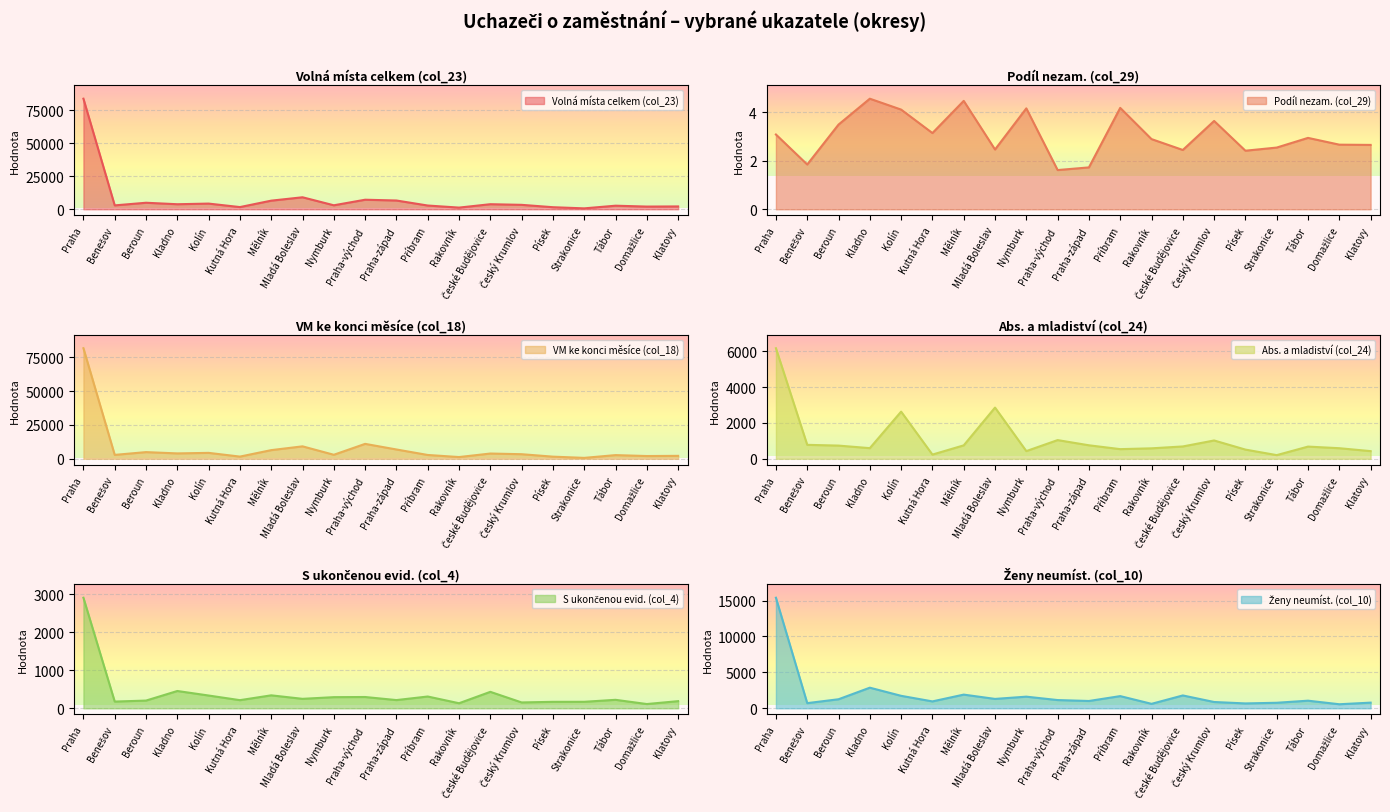

The S ukončenou evid. (col_4) series shows 521.6 at Nymburk. True or false?

False